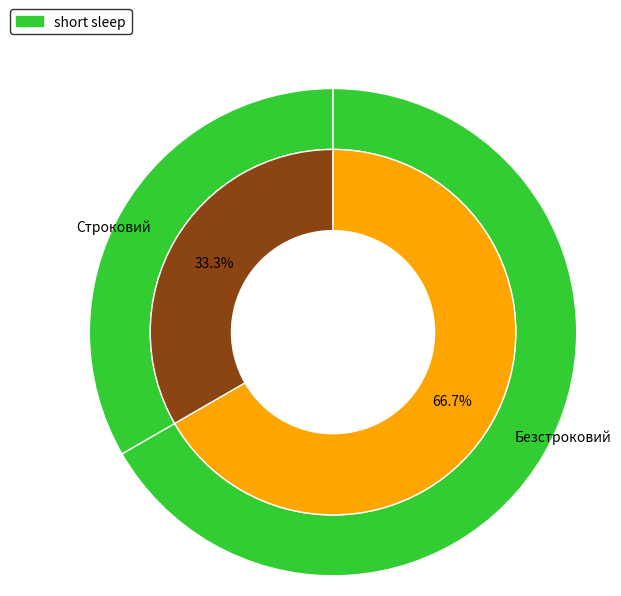

Is it true that Безстроковий is 75% of the pie?

False